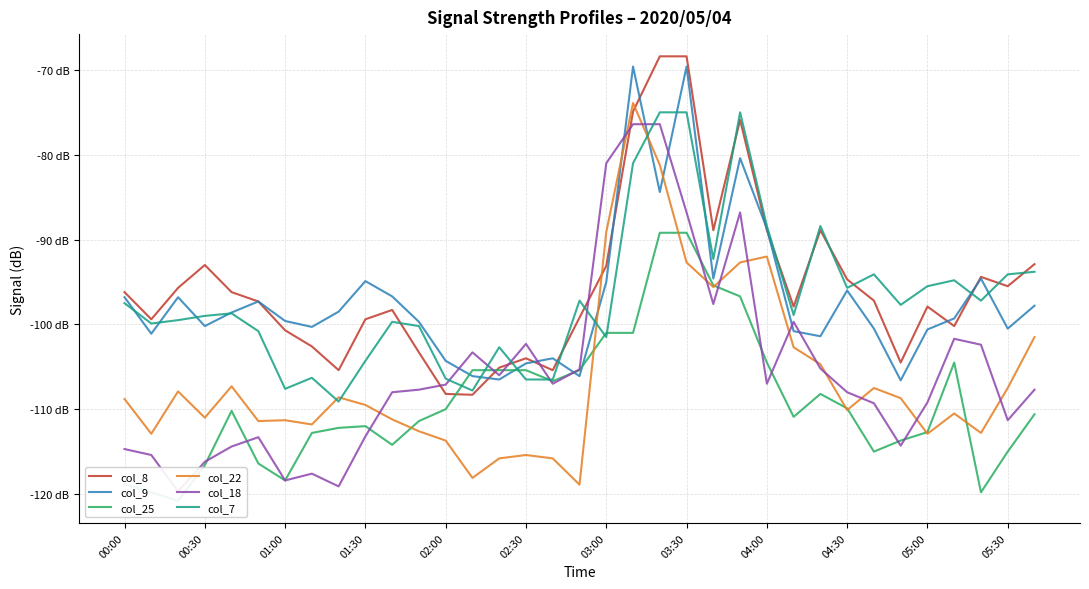

What is the label of the 9th point from the left?

04:00